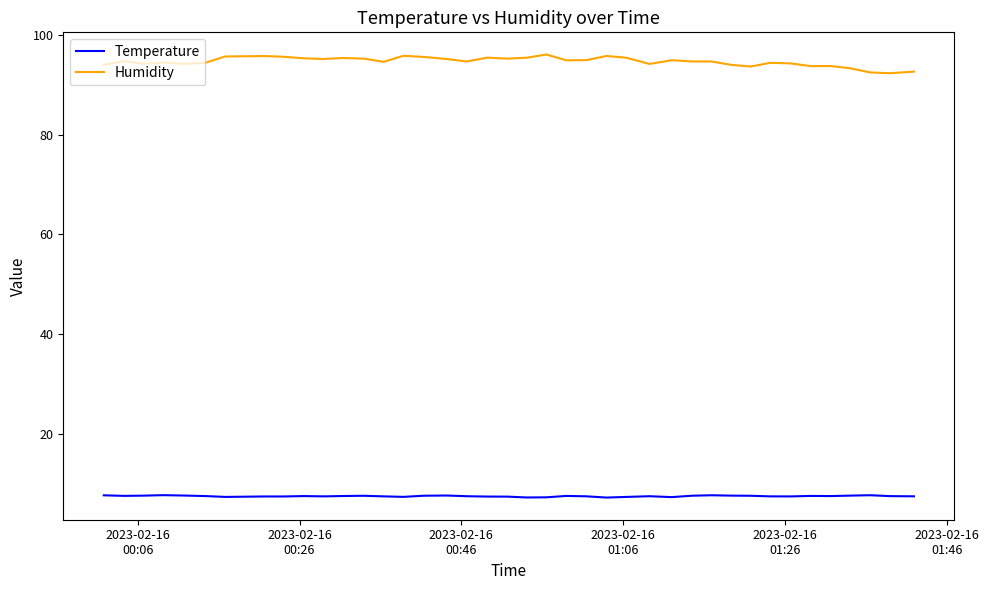

True or false: Humidity and Temperature intersect in this chart.

False